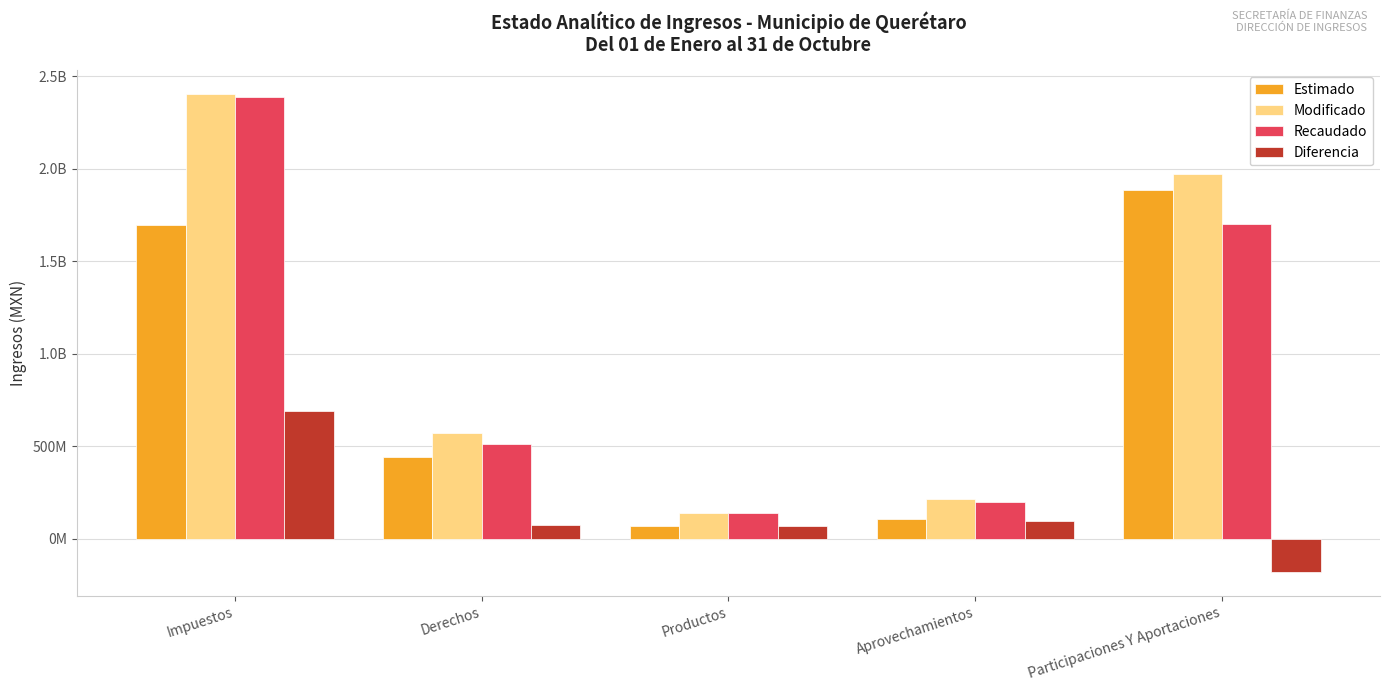

Are the bars horizontal?

No